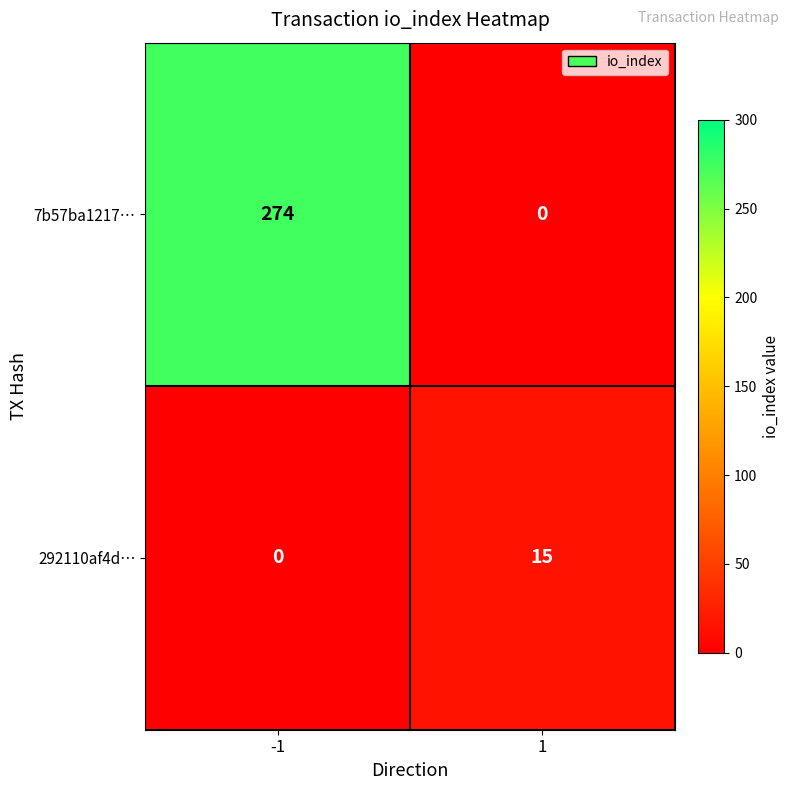

What value does the 292110af4d… series have at 1?

15